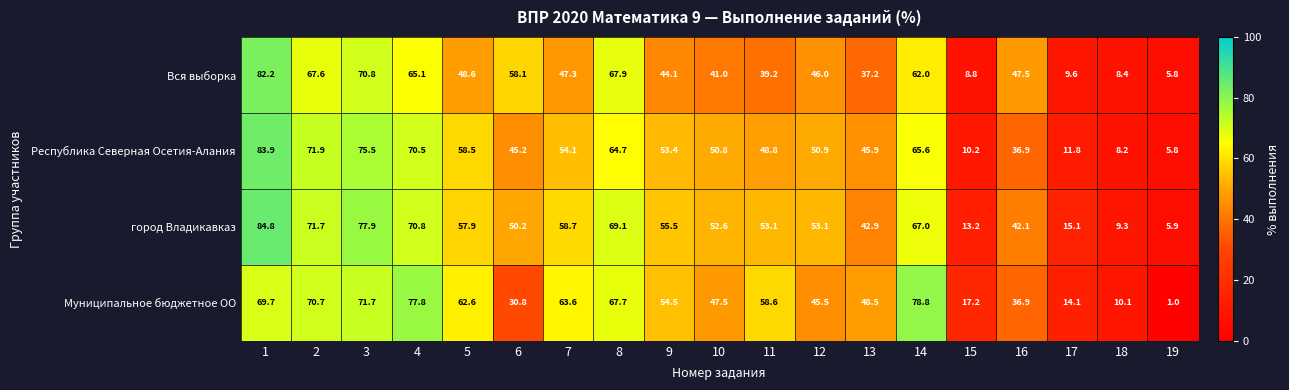

Which series has the largest total across all categories?

город Владикавказ